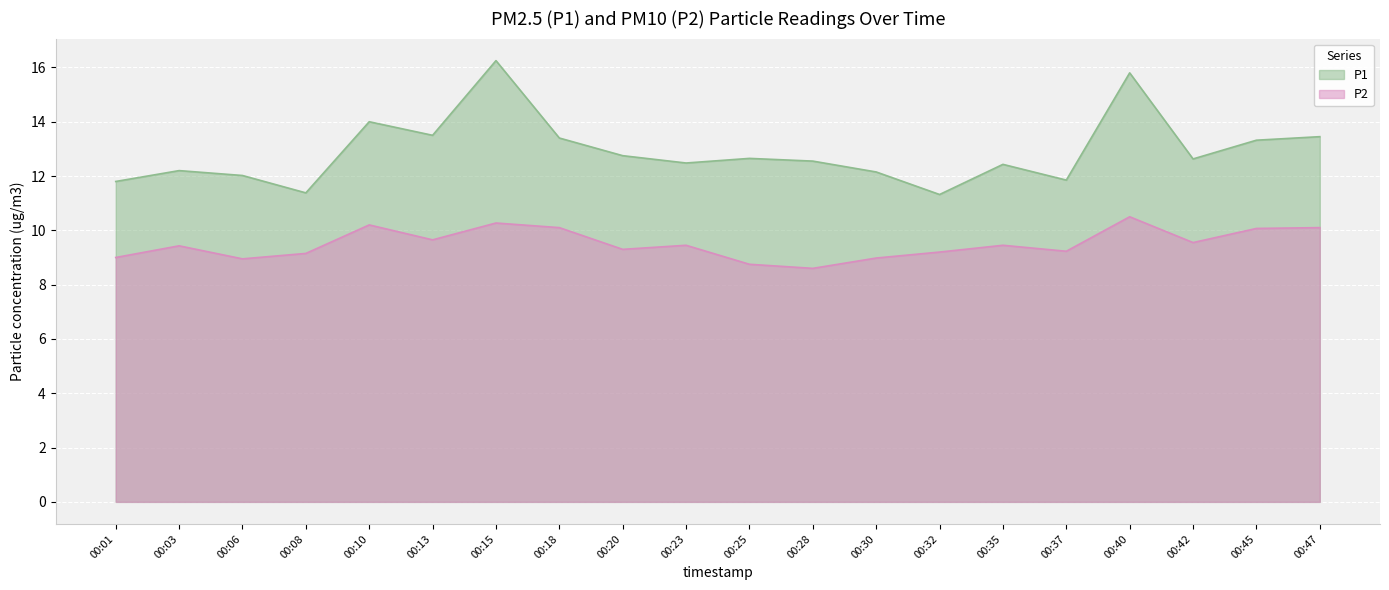

What is the sum of all P2 values?

189.9